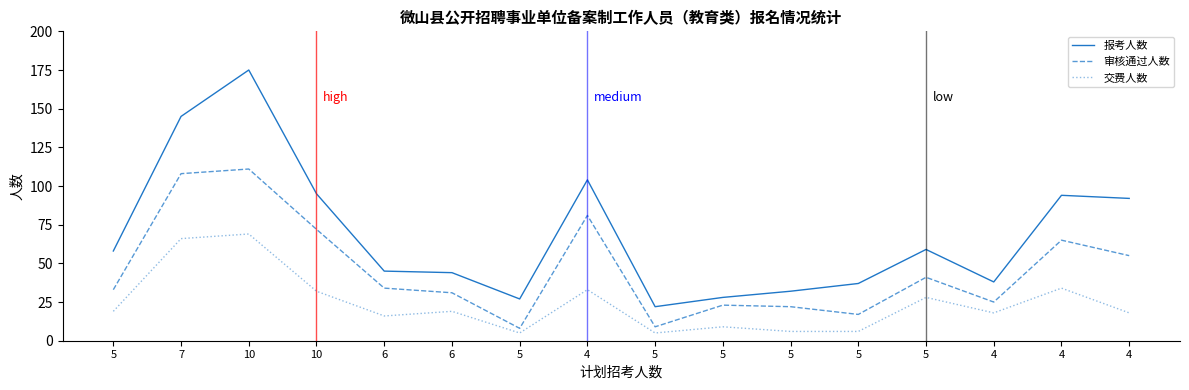

What are all the series names shown in the legend?

报考人数, 审核通过人数, 交费人数